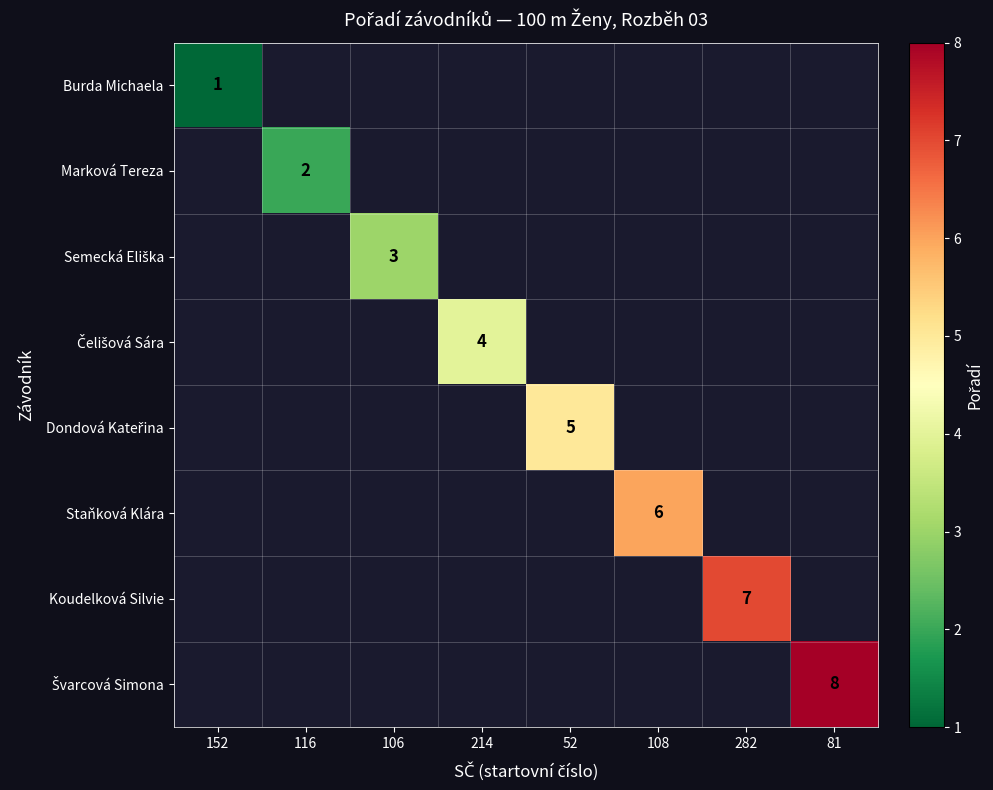

The Marková Tereza series shows 2 at 116. True or false?

True